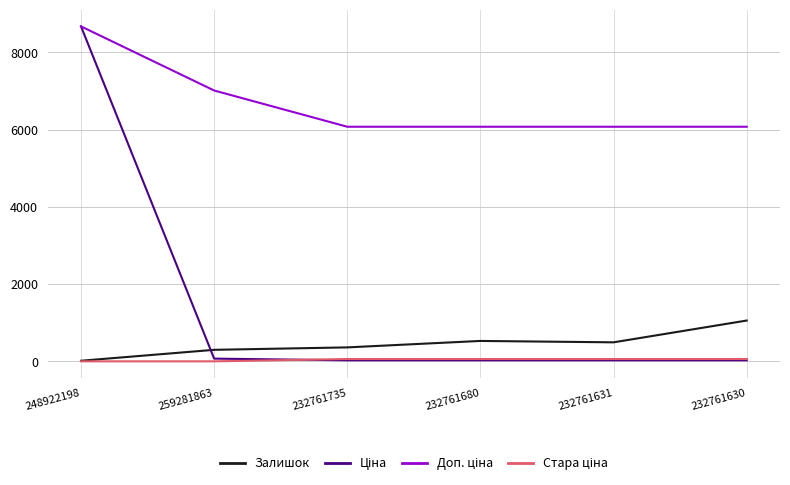

At which category is the sum across all series the highest?

248922198